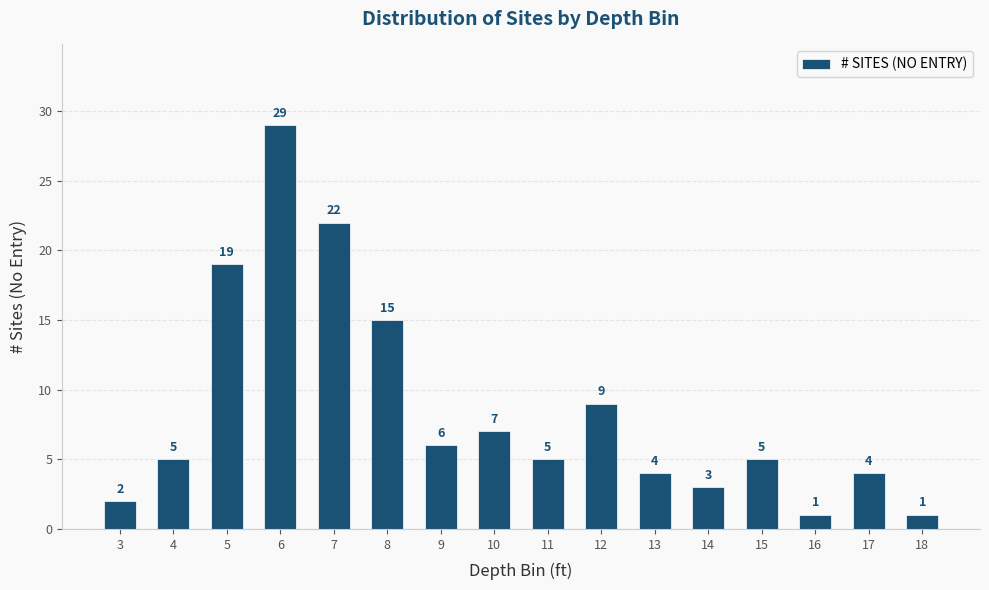

At which label is the value closest to 15?

8